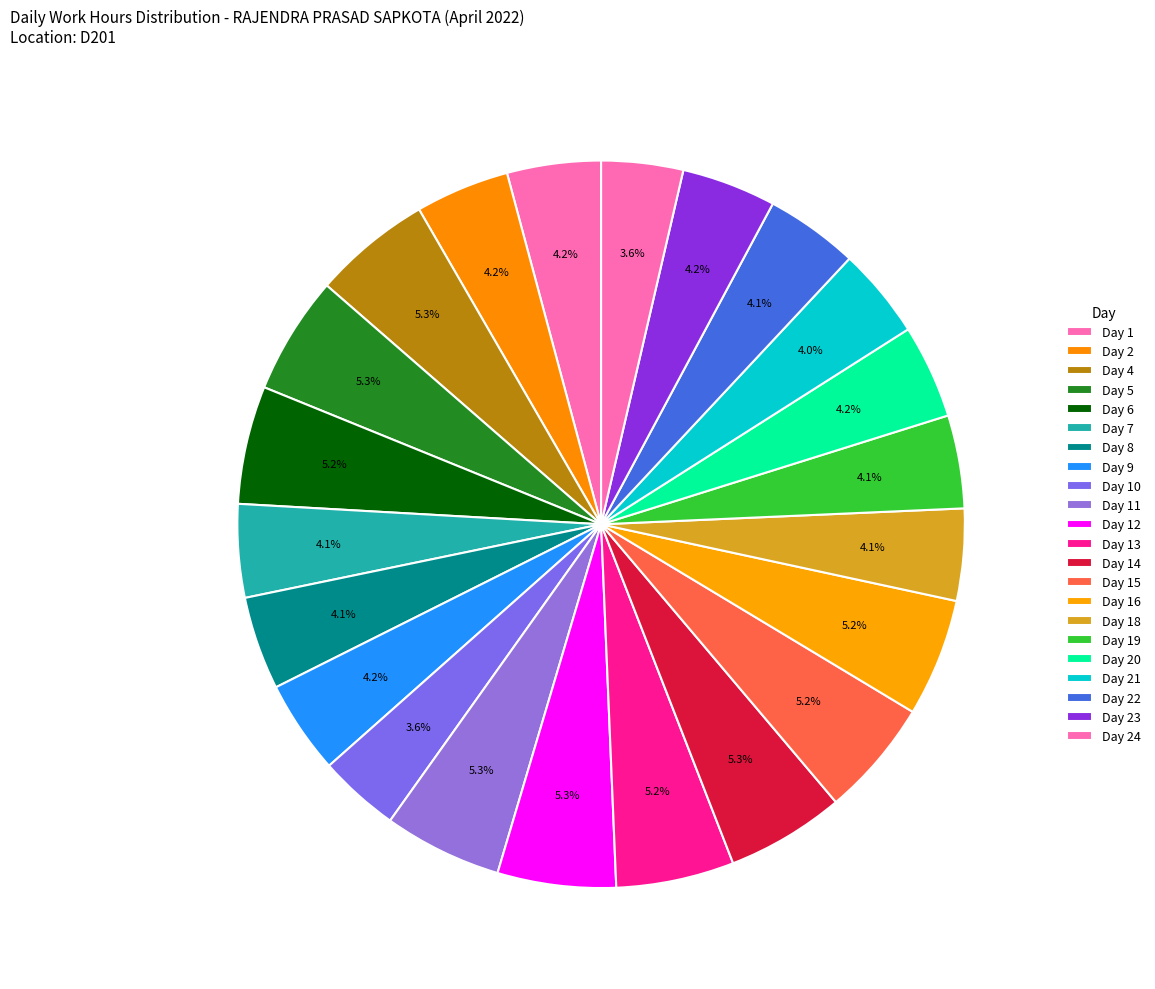

Count the number of slices in the pie.

22